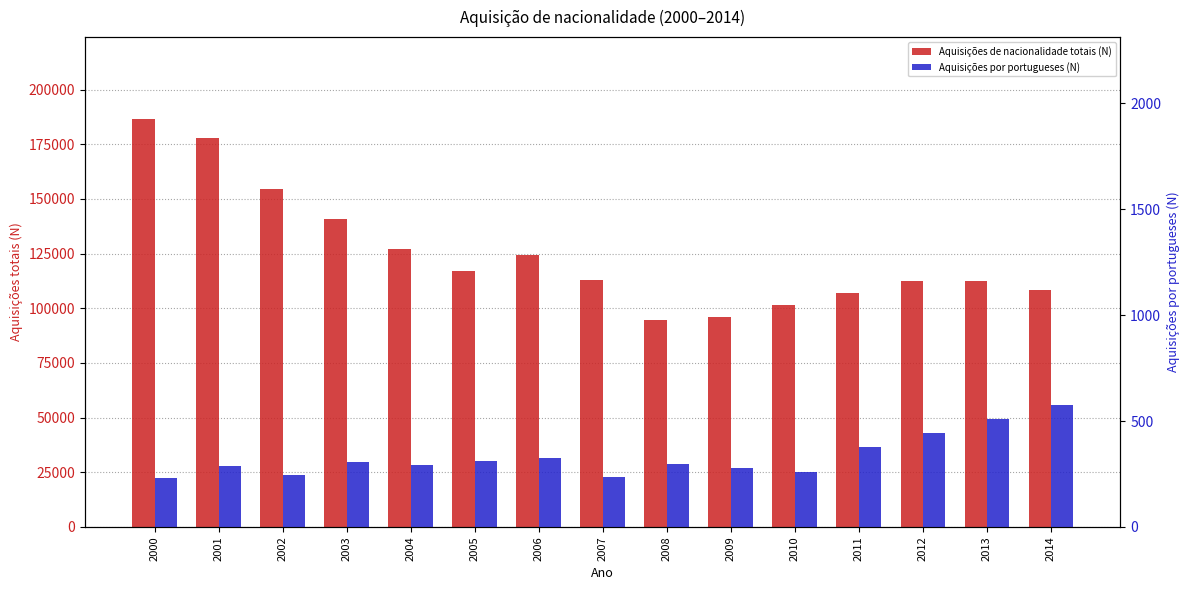

What is the sum of the Aquisições de nacionalidade totais (N) values at 2007 and 2011?

219927